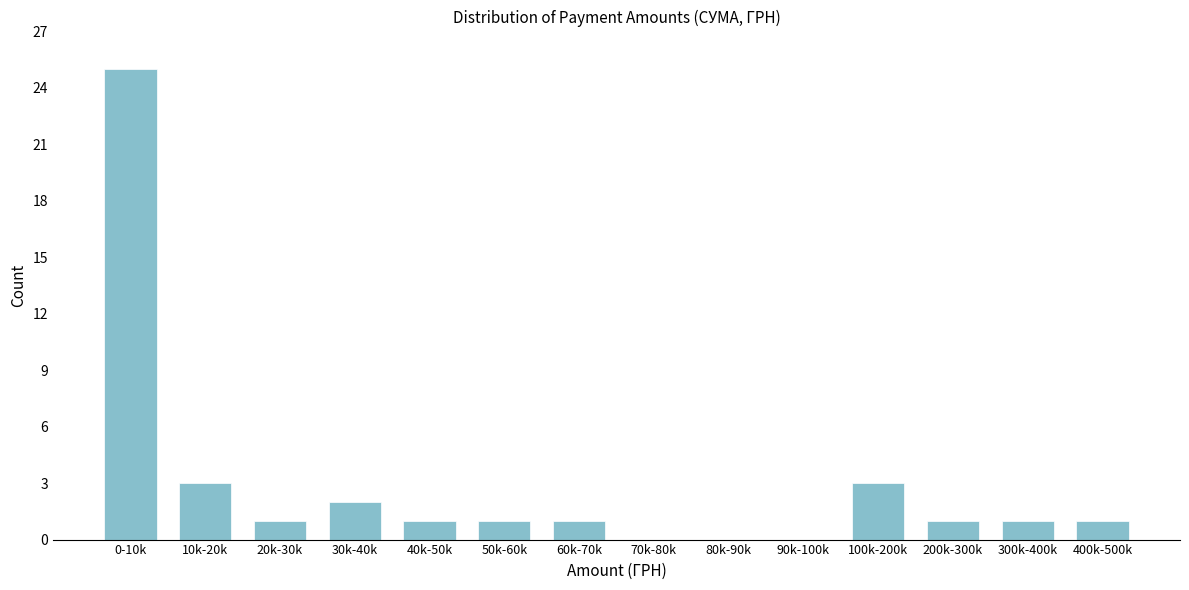

Reading left to right, extract all data points from this chart.

0-10k=25	10k-20k=3	20k-30k=1	30k-40k=2	40k-50k=1	50k-60k=1	60k-70k=1	70k-80k=0	80k-90k=0	90k-100k=0	100k-200k=3	200k-300k=1	300k-400k=1	400k-500k=1